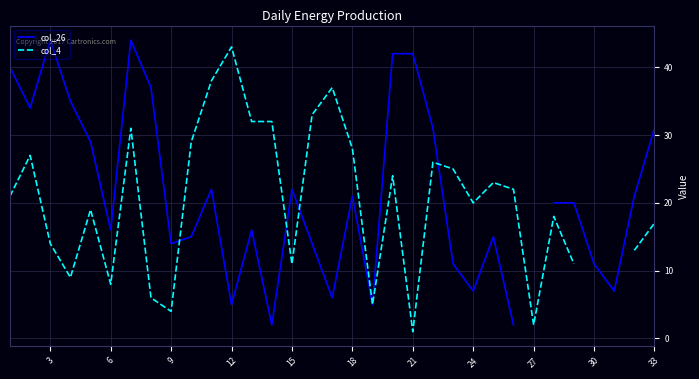

How many interior local peaks does the col_4 series have?

9